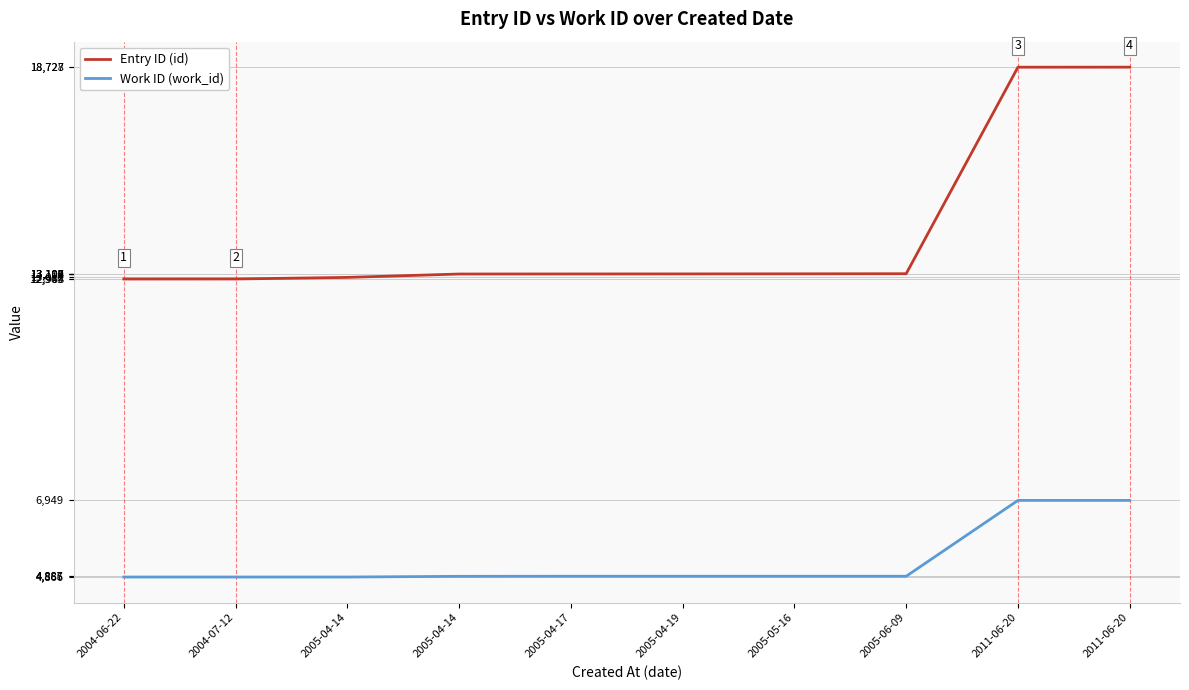

Where is Entry ID (id) nearest to the value 15848?

2005-06-09